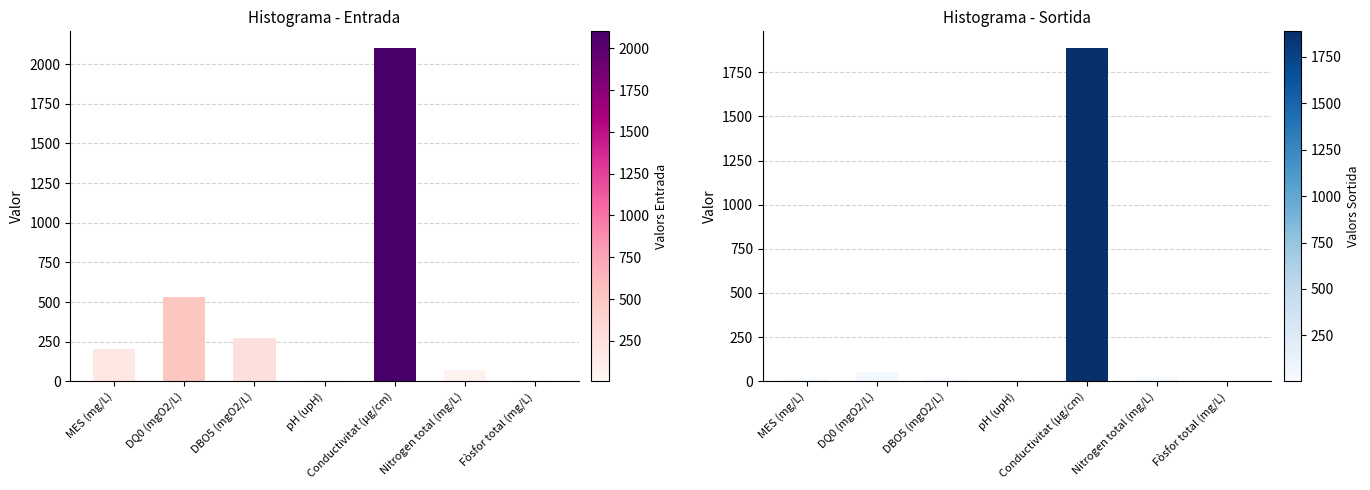

Which series has the largest range (max minus min)?

Entrada